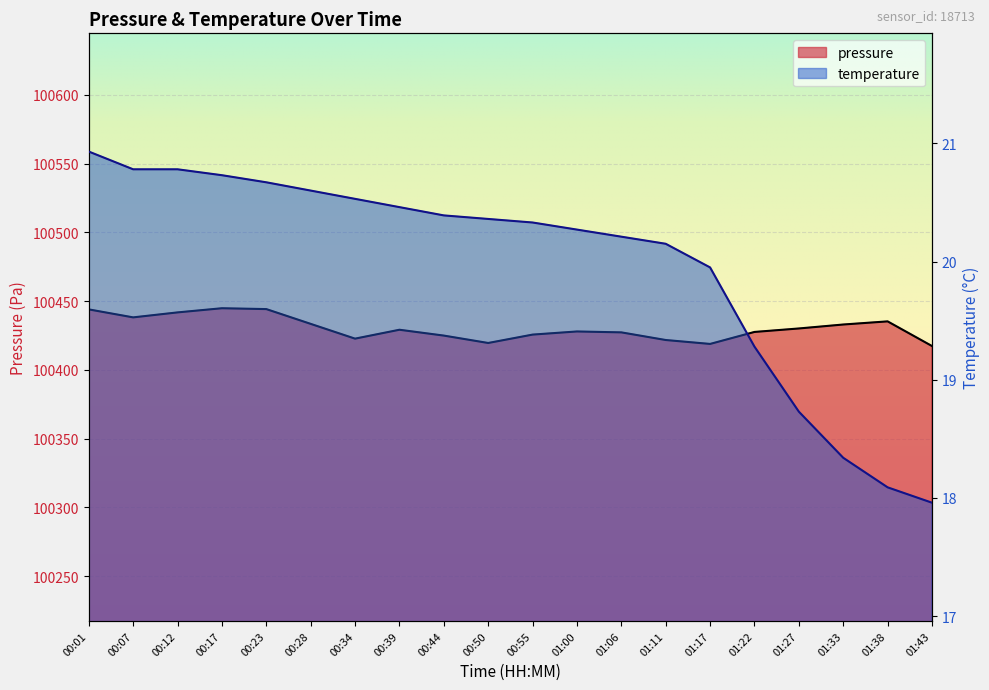

What is the value of the temperature point at the 16th from the left?

19.3